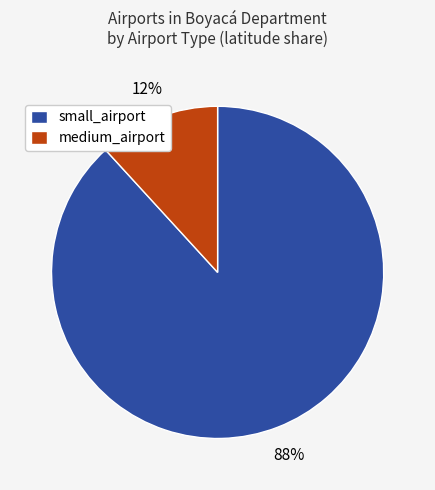

To the nearest percent, what percentage of the pie is small_airport?

88%